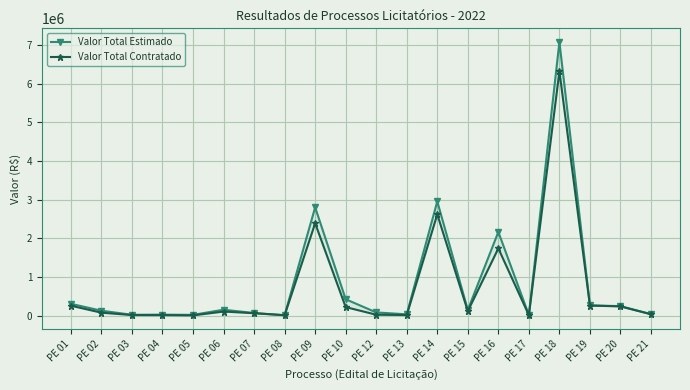

True or false: Valor Total Contratado and Valor Total Estimado cross at least once.

False